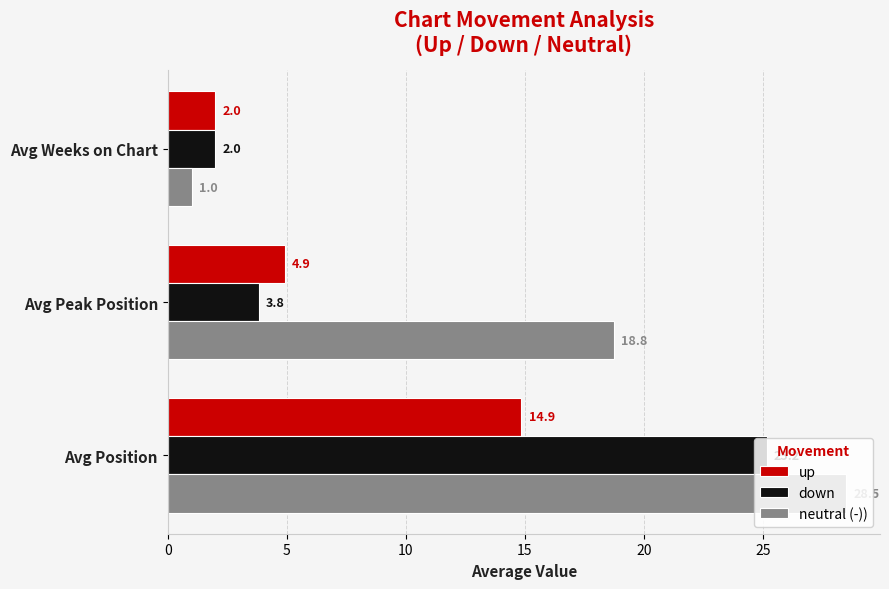

What is the difference between the up values at Avg Position and Avg Weeks on Chart?

12.9